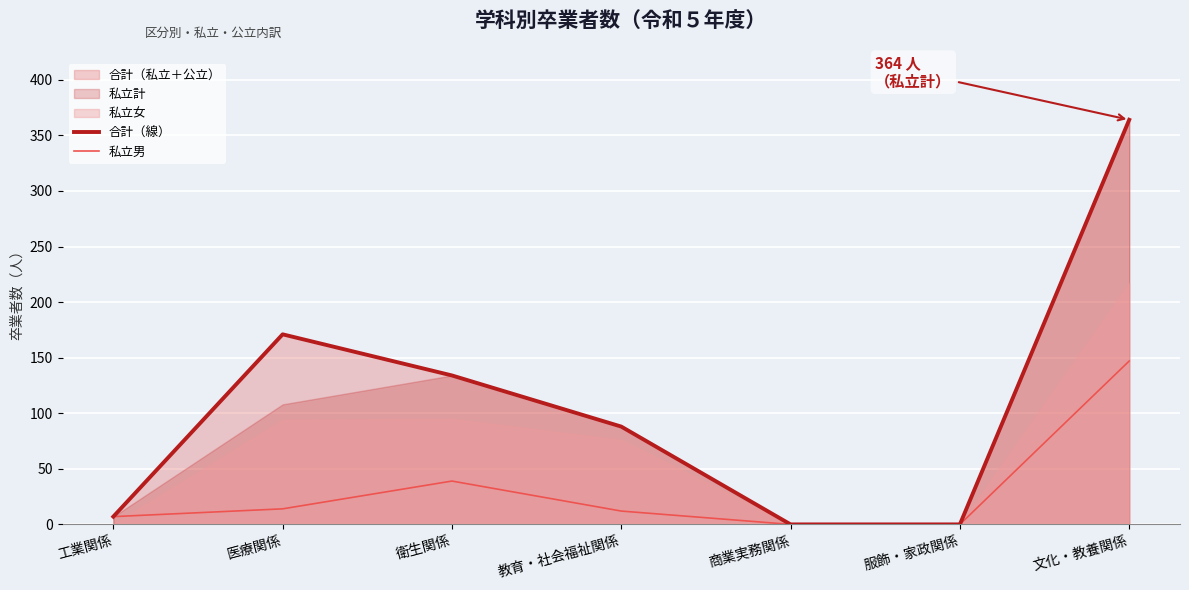

How many values in 合計（線） are above zero?

5